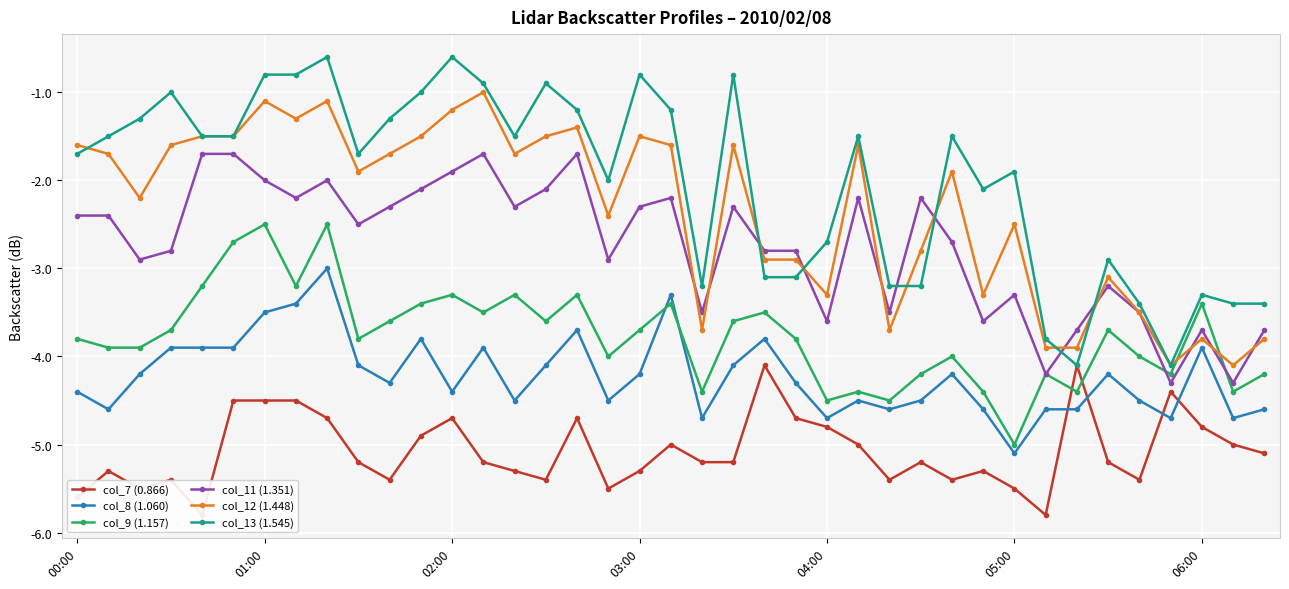

Which series ends up on top after the final intersection of col_11 (1.351) and col_13 (1.545)?

col_13 (1.545)